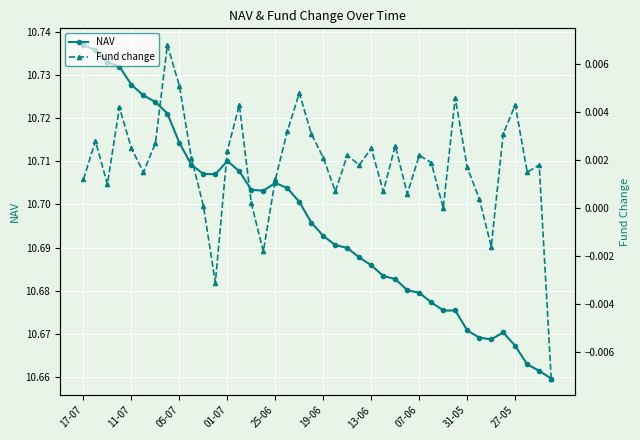

Count the NAV values in the range 10 to 11.

40